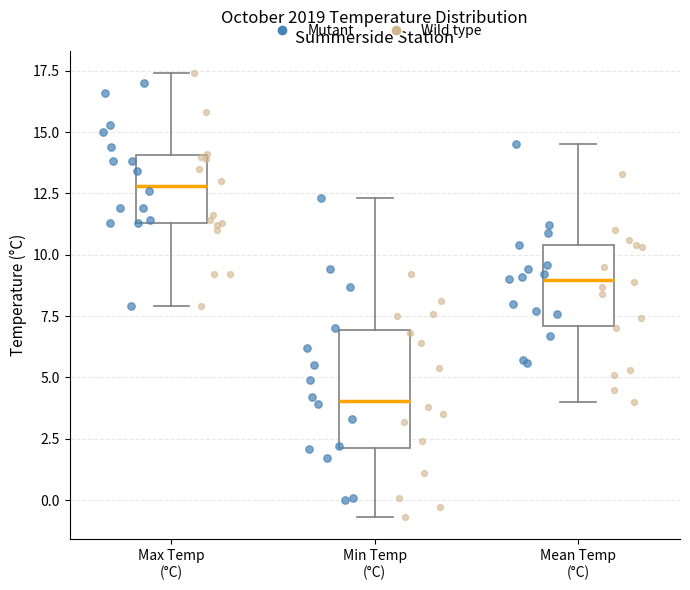

Which box's median line is the lowest?

Min Temp (°C)